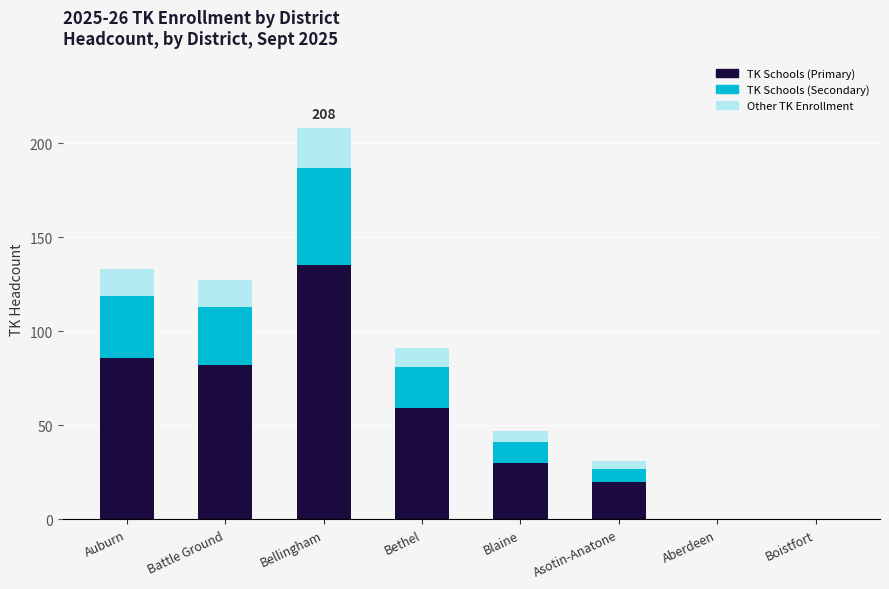

Reading right to left, list the values for the TK Schools (Primary) series.

Boistfort=0	Aberdeen=0	Asotin-Anatone=20	Blaine=30	Bethel=59	Bellingham=135	Battle Ground=82	Auburn=86